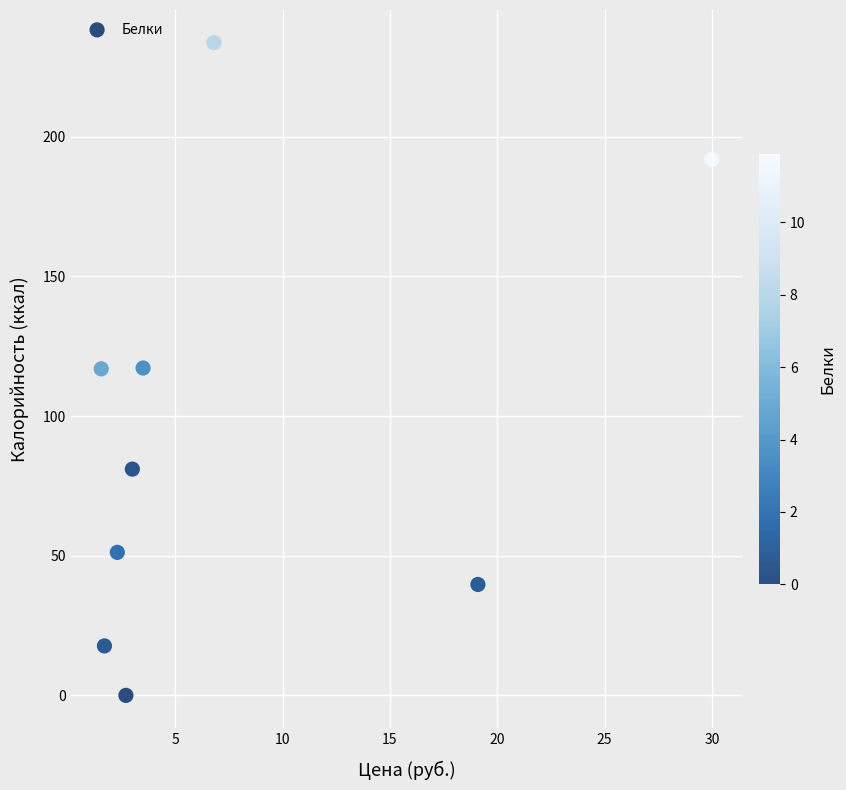

What is the range of X values (max minus min)?

28.4